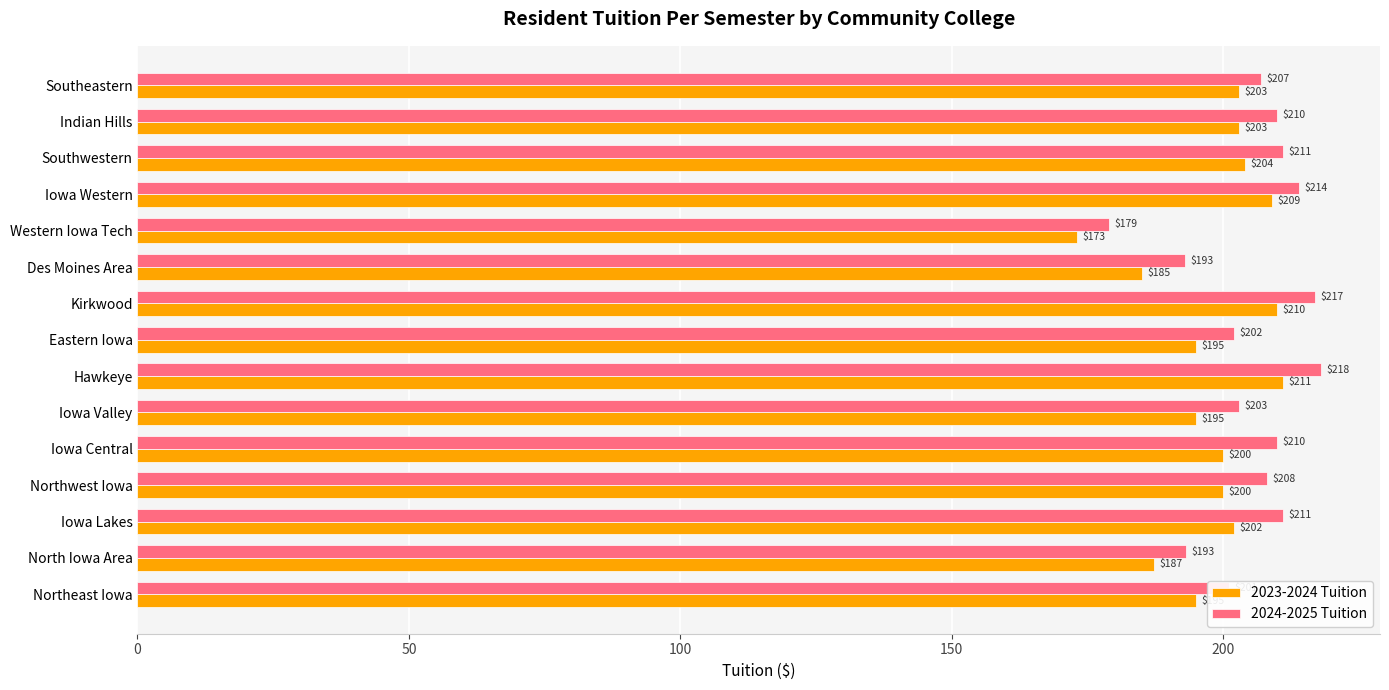

What are all the series names shown in the legend?

2023-2024 Tuition, 2024-2025 Tuition